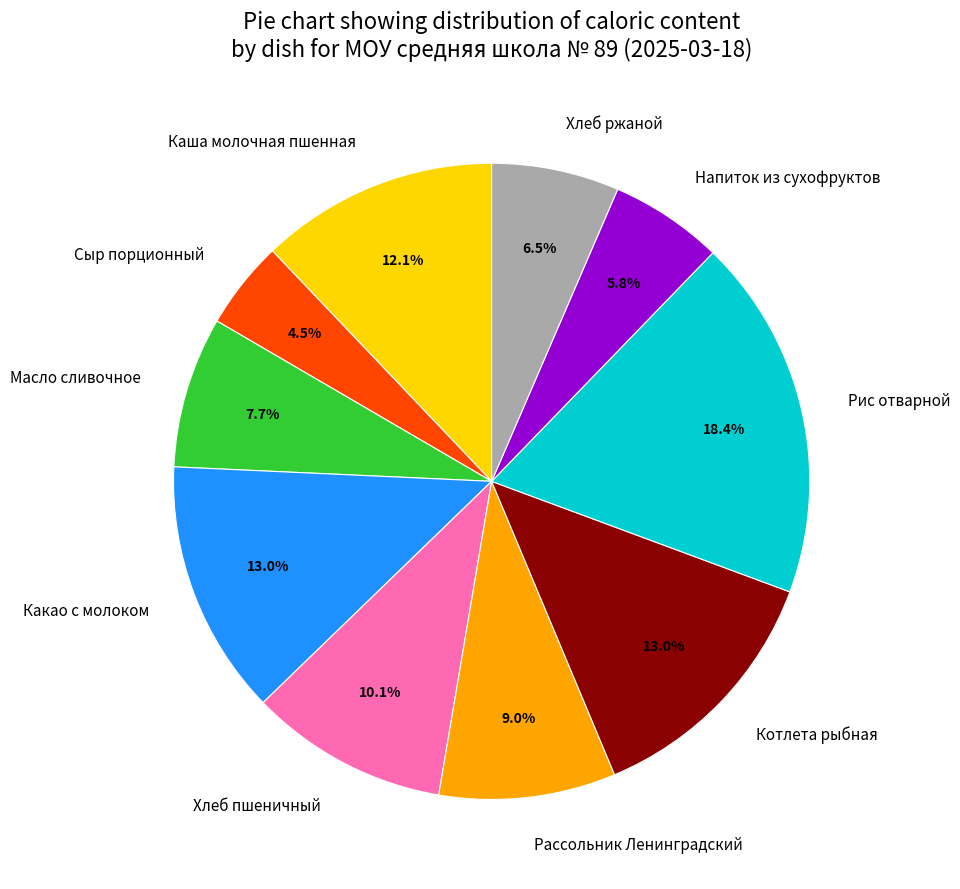

Approximately how many times larger is the value at Напиток из сухофруктов compared to Сыр порционный?

1.3